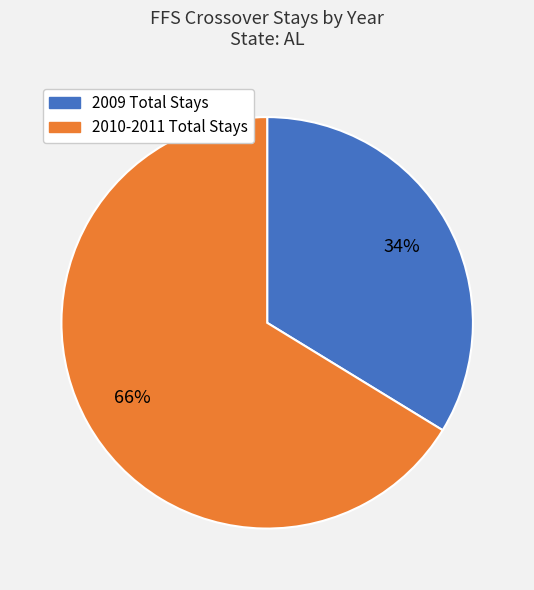

To the nearest percent, what is the average slice percentage?

50%